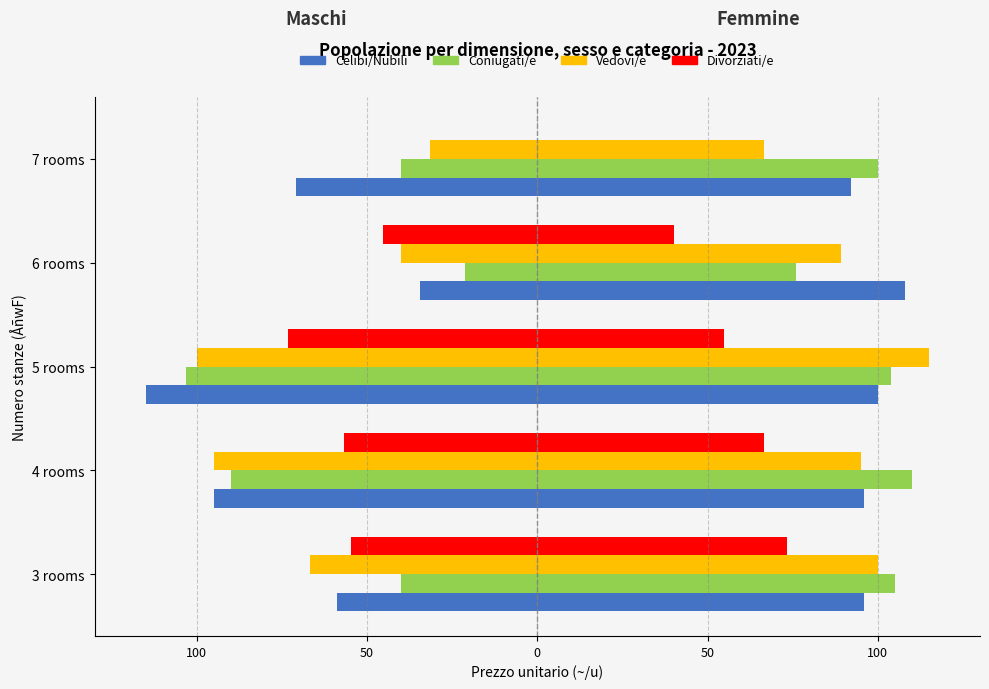

What is the value of the Divorziati/e bar at the 4th from the left?

-45.3